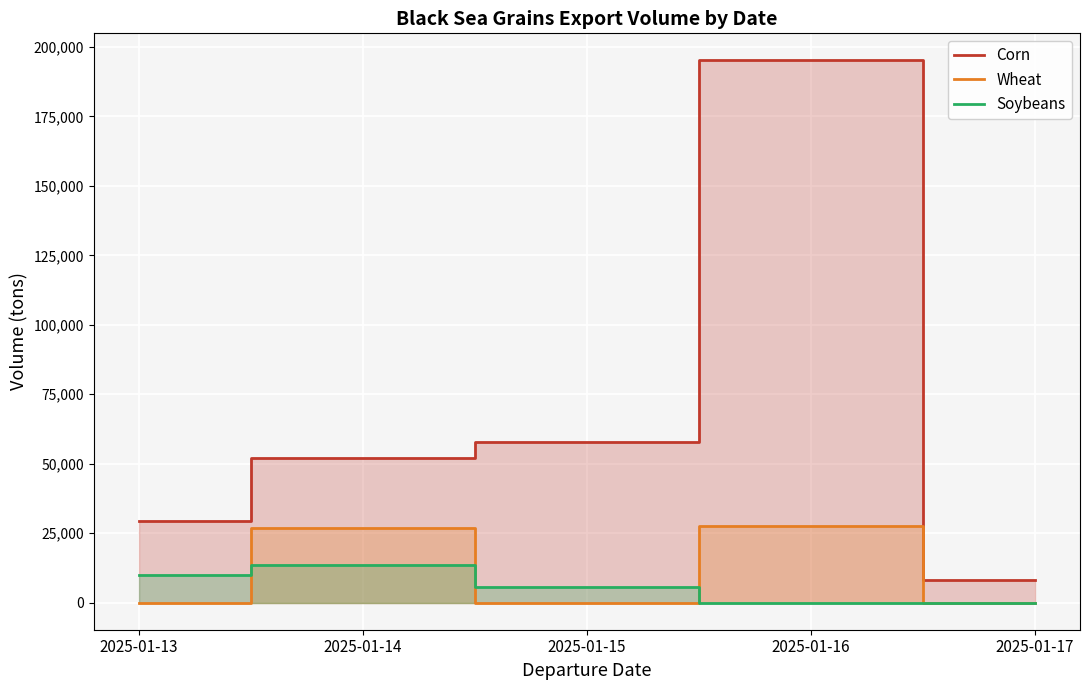

True or false: Corn and Wheat intersect in this chart.

False